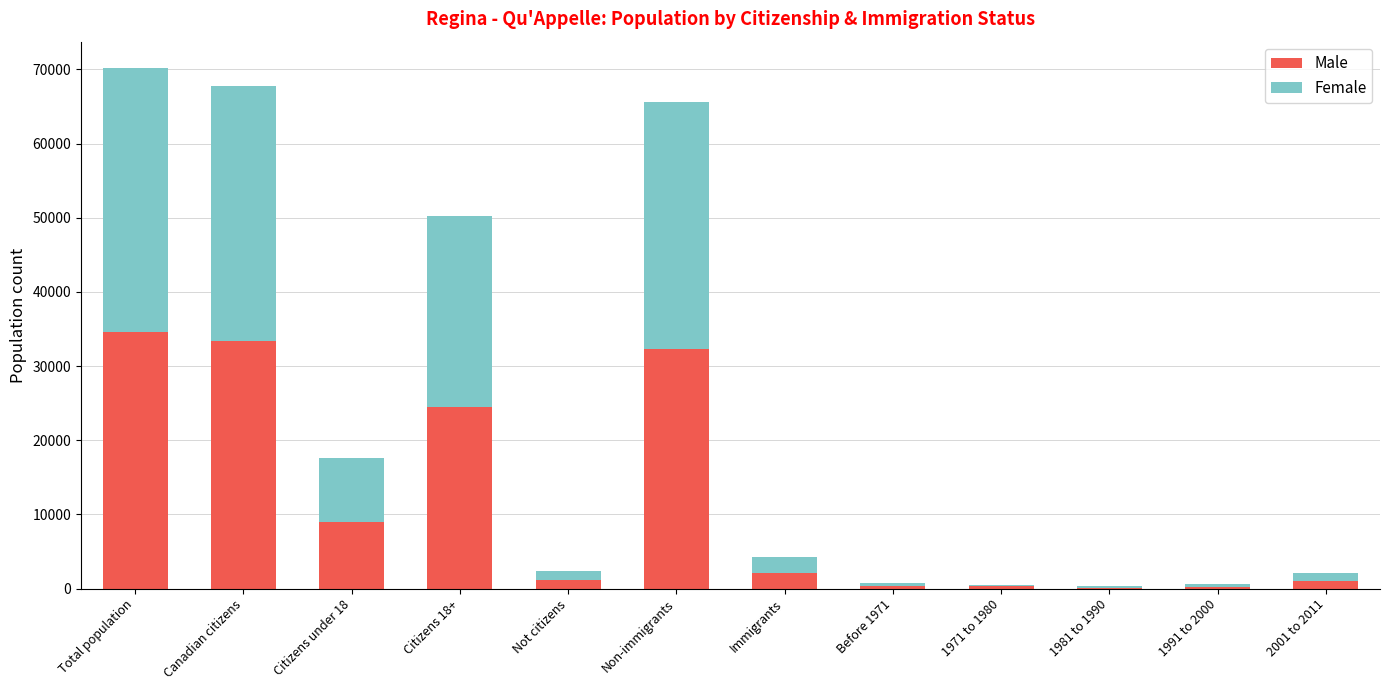

Is it true that Male equals 32355 at Non-immigrants?

True